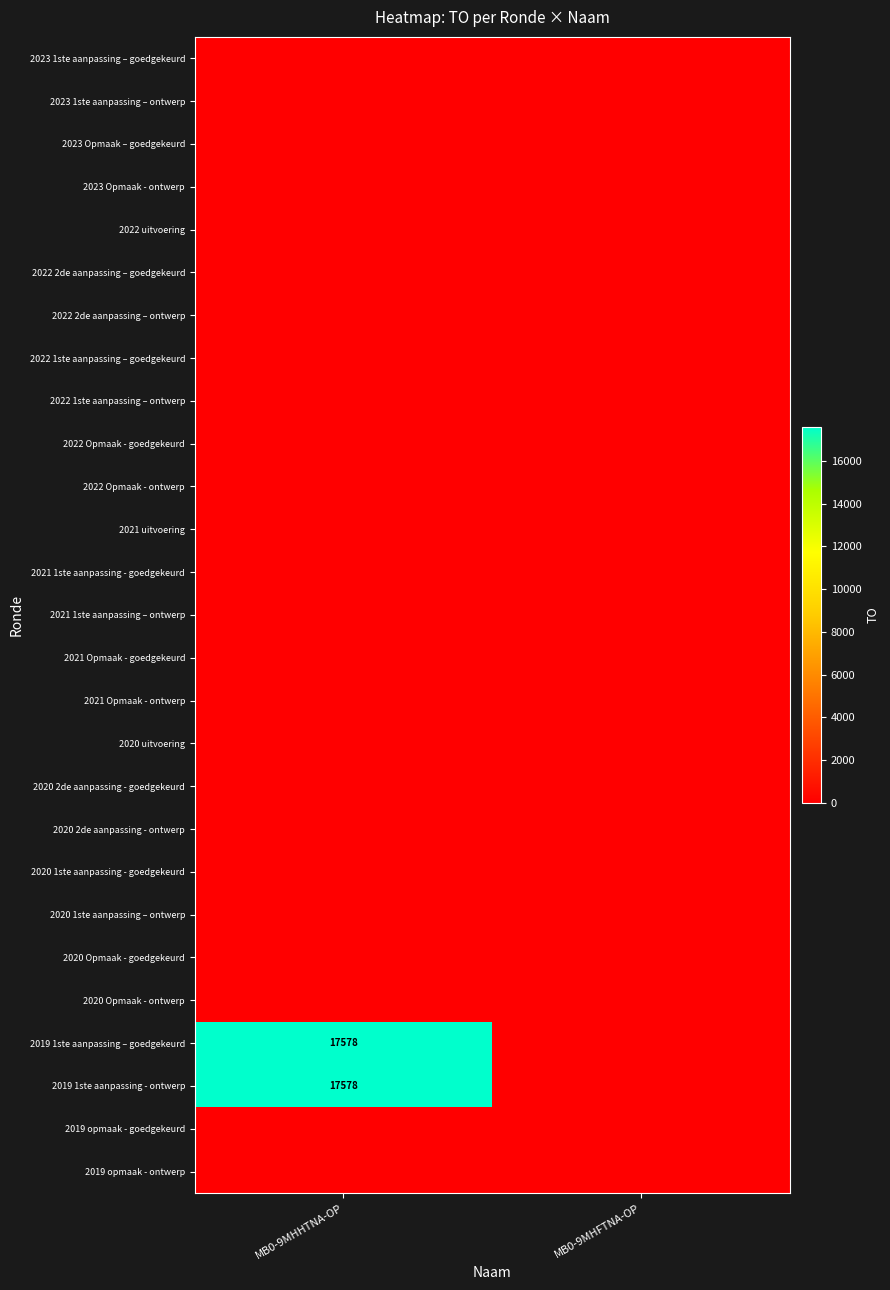

At how many categories does at least one series exceed 17245?

1